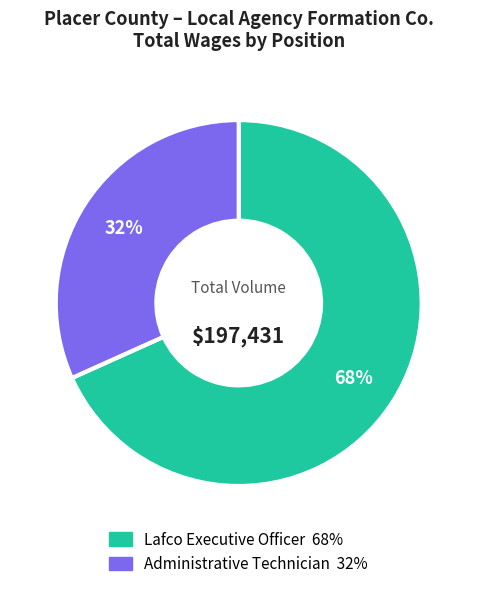

To the nearest percent, what is the average slice percentage?

50%